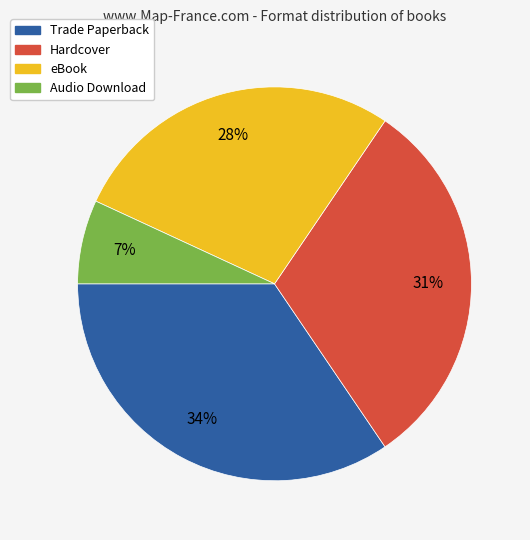

What is the largest slice in the pie chart?

Trade Paperback